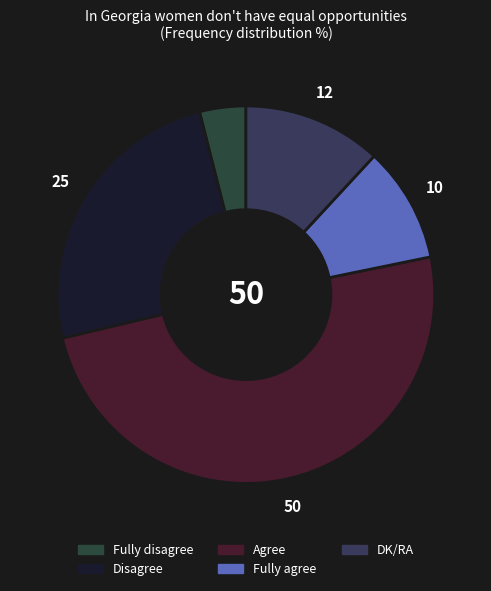

How many segments does this pie chart have?

5